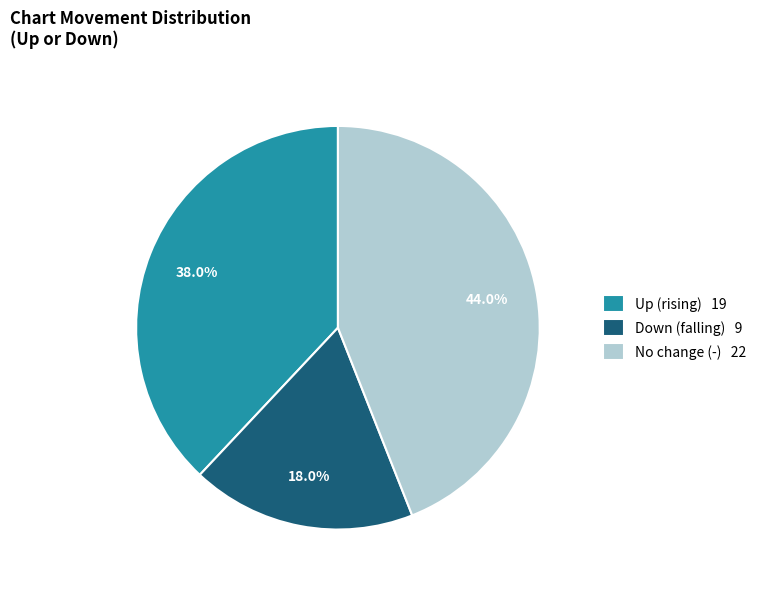

Is there a majority slice in this chart?

No